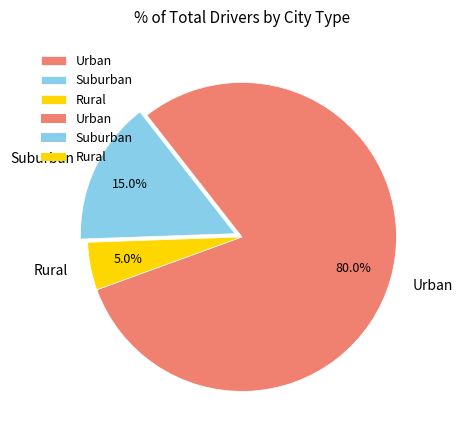

Combined, do Urban and Rural account for over 50%?

Yes